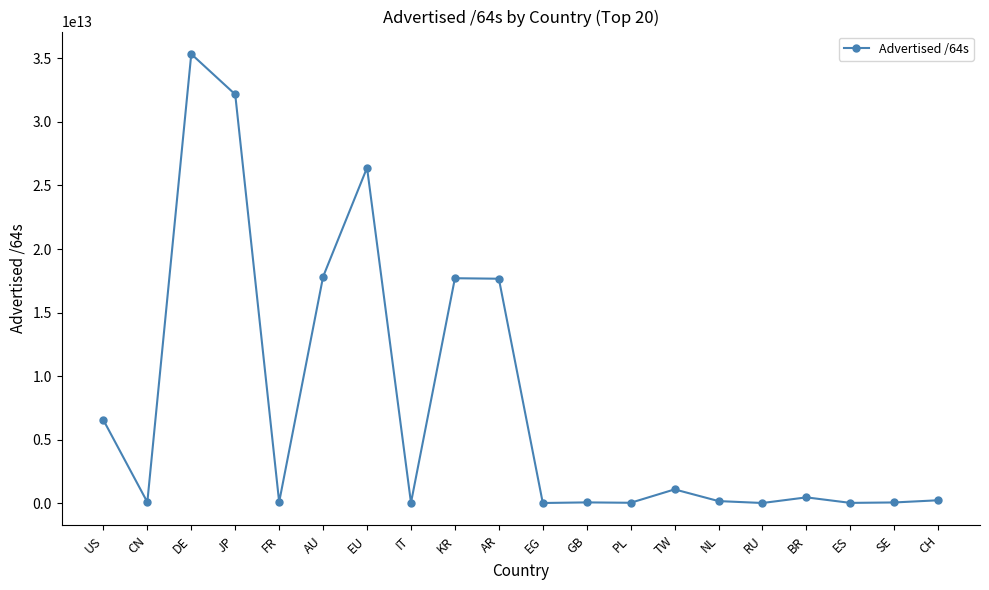

At which category does the data reach its first local peak?

DE